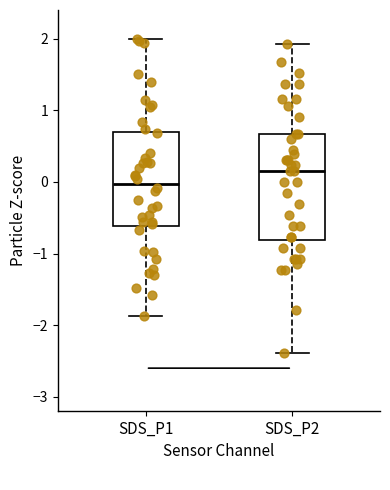

Which box has the highest median line?

SDS_P2